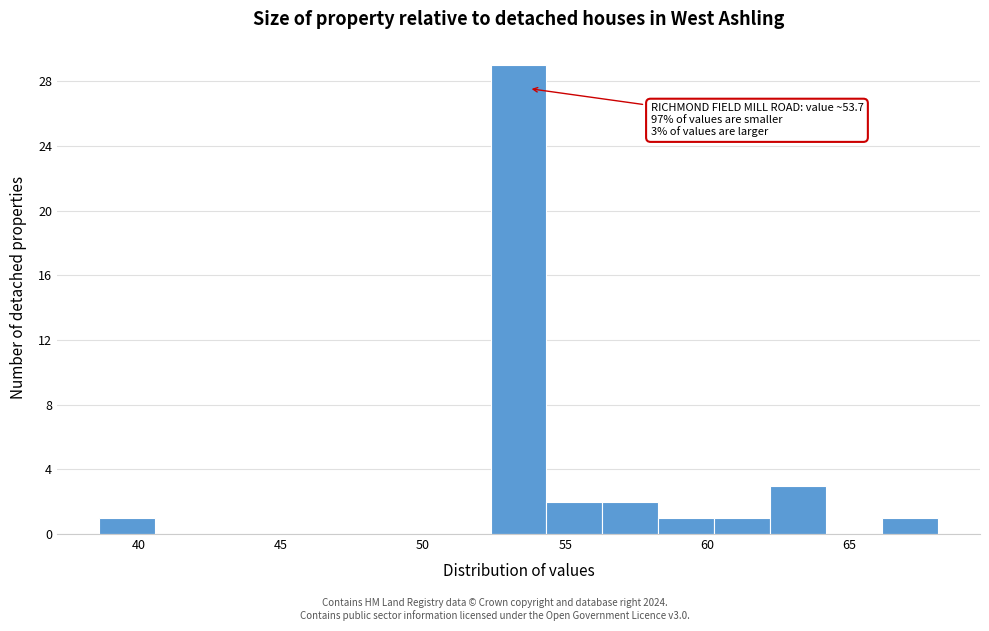

Around what value on the x-axis is the tallest bar? Give the approximate position of its centre, as read against the axis.

53.5